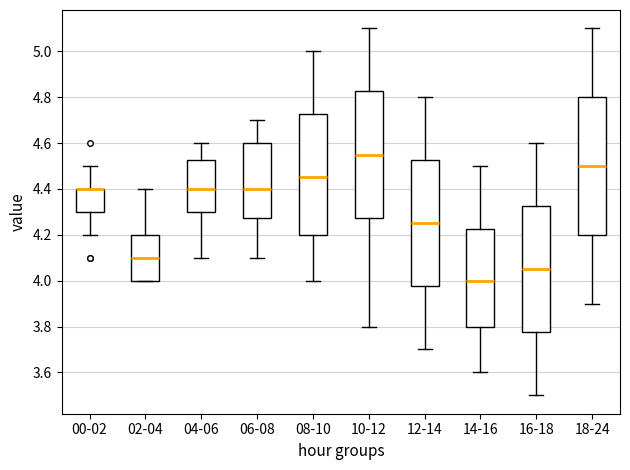

Reading left to right, read every box against the y-axis: the position of its median line, the range the box covers, and the ends of its whiskers. The values are not printed on the chart, so give them approximately, as read against the axis.

00-02: median 4.40 (drawn on the box's upper edge), box 4.30 to 4.40, whiskers 4.20 to 4.50
02-04: median 4.10, box 4.00 to 4.20, whiskers 4.00 to 4.40
04-06: median 4.40, box 4.30 to 4.52, whiskers 4.10 to 4.60
06-08: median 4.40, box 4.28 to 4.60, whiskers 4.10 to 4.70
08-10: median 4.46, box 4.20 to 4.72, whiskers 4.00 to 5.00
10-12: median 4.56, box 4.28 to 4.82, whiskers 3.80 to 5.10
12-14: median 4.26, box 3.98 to 4.52, whiskers 3.70 to 4.80
14-16: median 4.00, box 3.80 to 4.22, whiskers 3.60 to 4.50
16-18: median 4.06, box 3.78 to 4.32, whiskers 3.50 to 4.60
18-24: median 4.50, box 4.20 to 4.80, whiskers 3.90 to 5.10